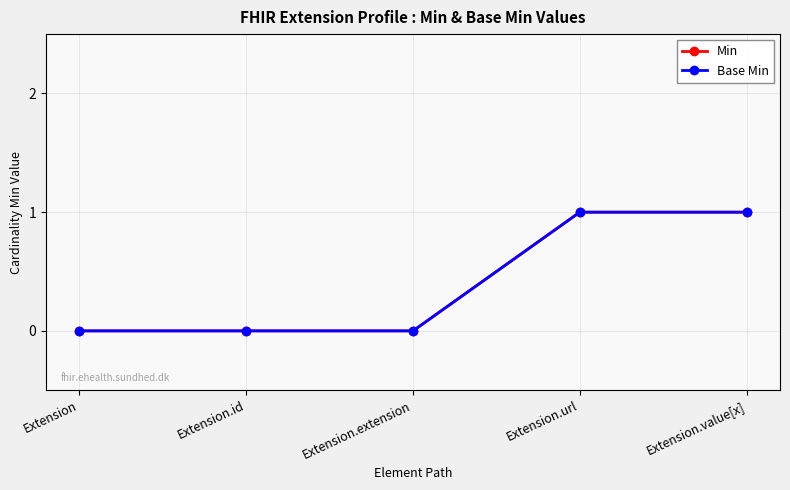

At which category does the chart reach its peak across all series?

Extension.url